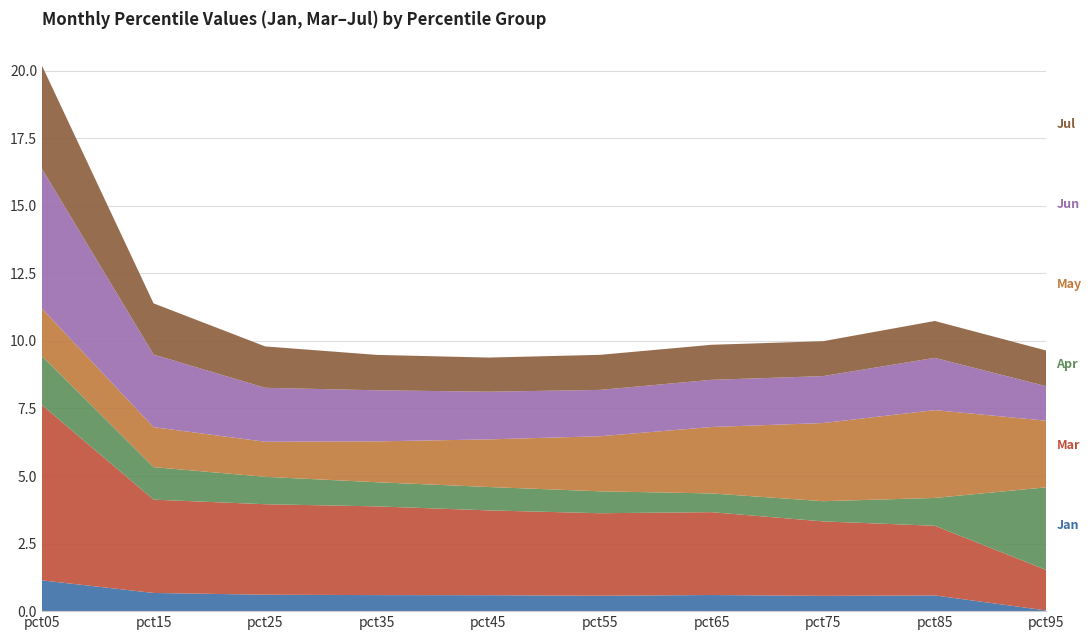

Reading left to right, what are all the values shown in this chart?

Jan: pct05=1.1	pct15=0.7	pct25=0.6	pct35=0.6	pct45=0.6	pct55=0.6	pct65=0.6	pct75=0.6	pct85=0.6	pct95=0.0
Mar: pct05=6.5	pct15=3.5	pct25=3.3	pct35=3.3	pct45=3.1	pct55=3.1	pct65=3.1	pct75=2.8	pct85=2.6	pct95=1.5
Apr: pct05=1.8	pct15=1.2	pct25=1.0	pct35=0.9	pct45=0.9	pct55=0.8	pct65=0.7	pct75=0.7	pct85=1.0	pct95=3.1
May: pct05=1.8	pct15=1.5	pct25=1.3	pct35=1.5	pct45=1.8	pct55=2.0	pct65=2.5	pct75=2.9	pct85=3.3	pct95=2.5
Jun: pct05=5.2	pct15=2.7	pct25=2.0	pct35=1.9	pct45=1.8	pct55=1.7	pct65=1.7	pct75=1.7	pct85=1.9	pct95=1.3
Jul: pct05=3.8	pct15=1.9	pct25=1.5	pct35=1.3	pct45=1.3	pct55=1.3	pct65=1.3	pct75=1.3	pct85=1.4	pct95=1.3